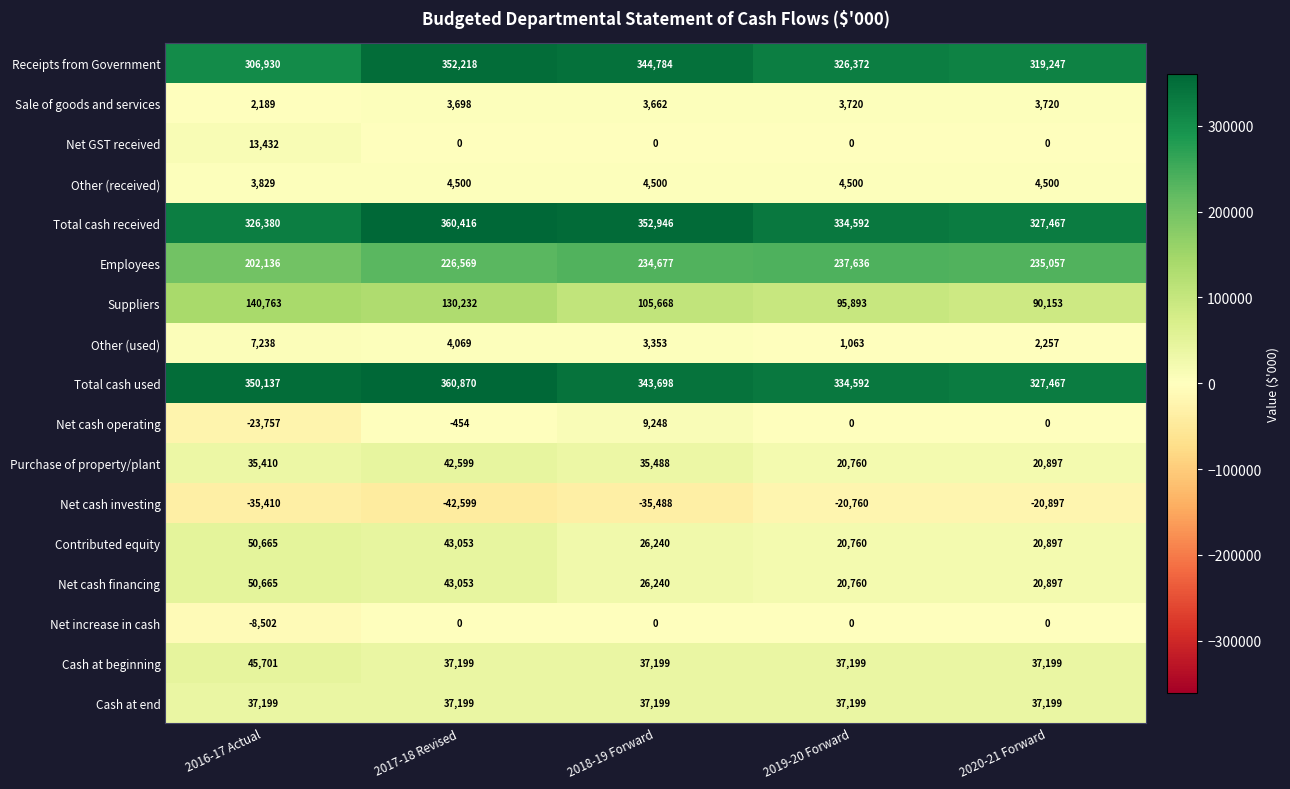

List the labels in order of Contributed equity value, smallest first.

2019-20 Forward, 2020-21 Forward, 2018-19 Forward, 2017-18 Revised, 2016-17 Actual